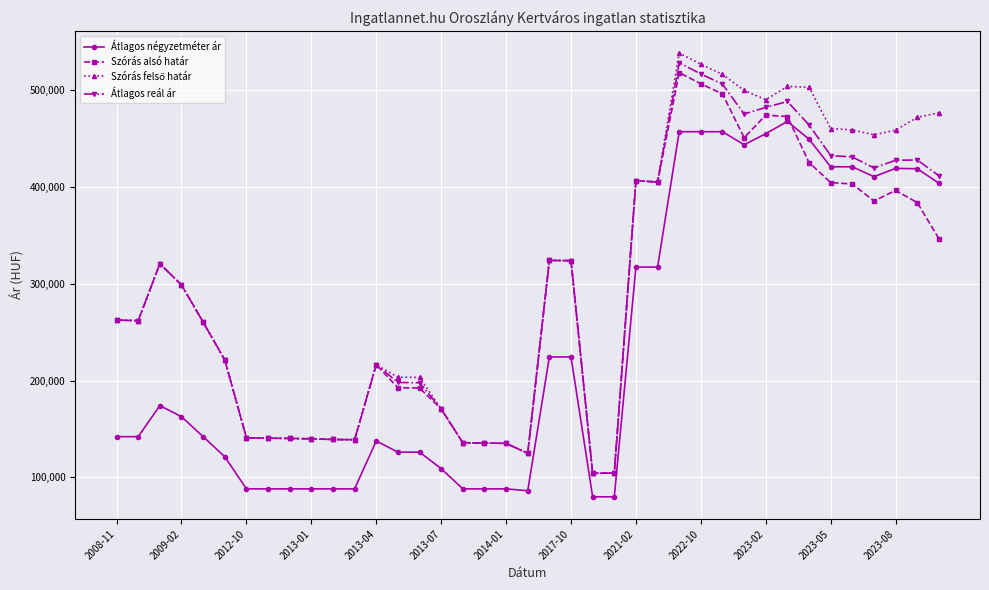

True or false: Átlagos reál ár has more than 2 points higher than both neighbors.

True